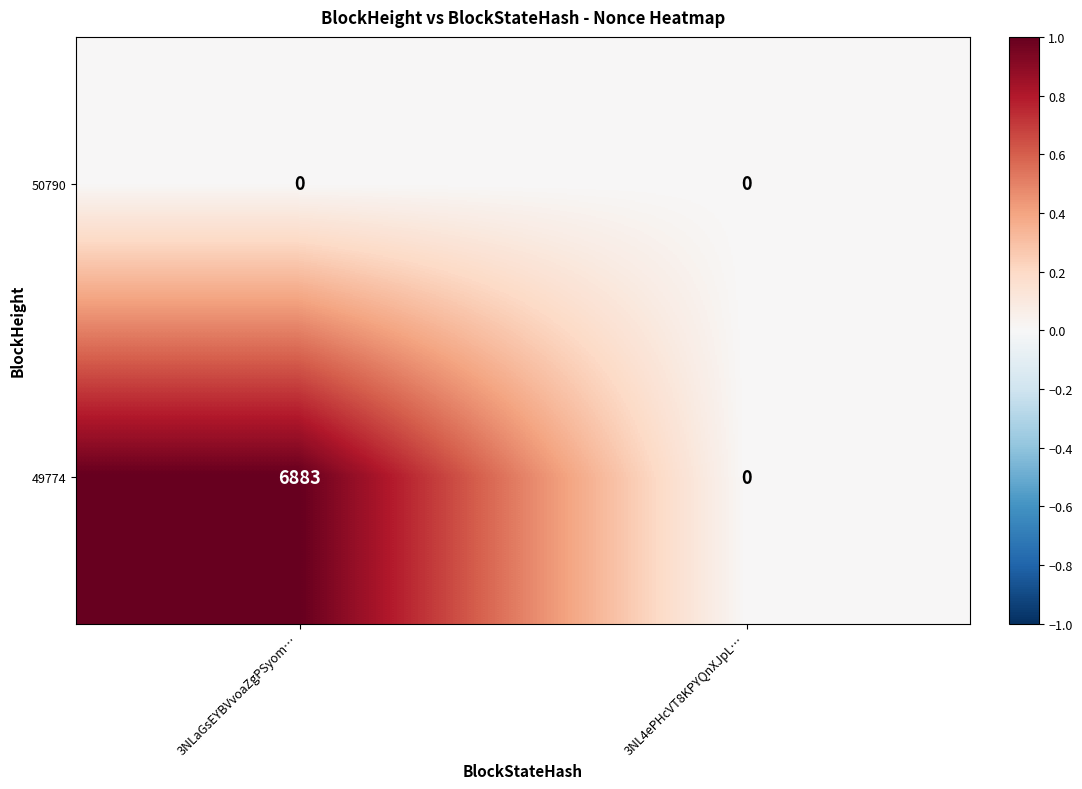

True or false: 49774 has a value of -2103 at 3NL4ePHcVT8KPYQnXJpL….

False